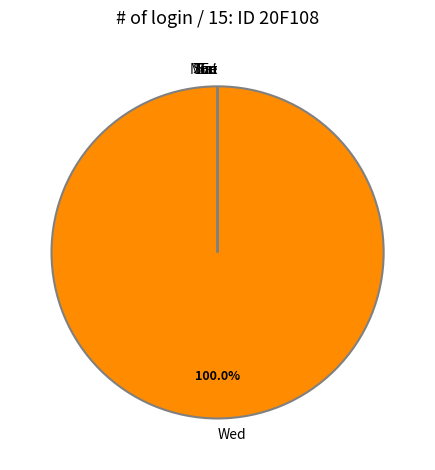

To the nearest percent, what percentage of the pie is Wed?

100%